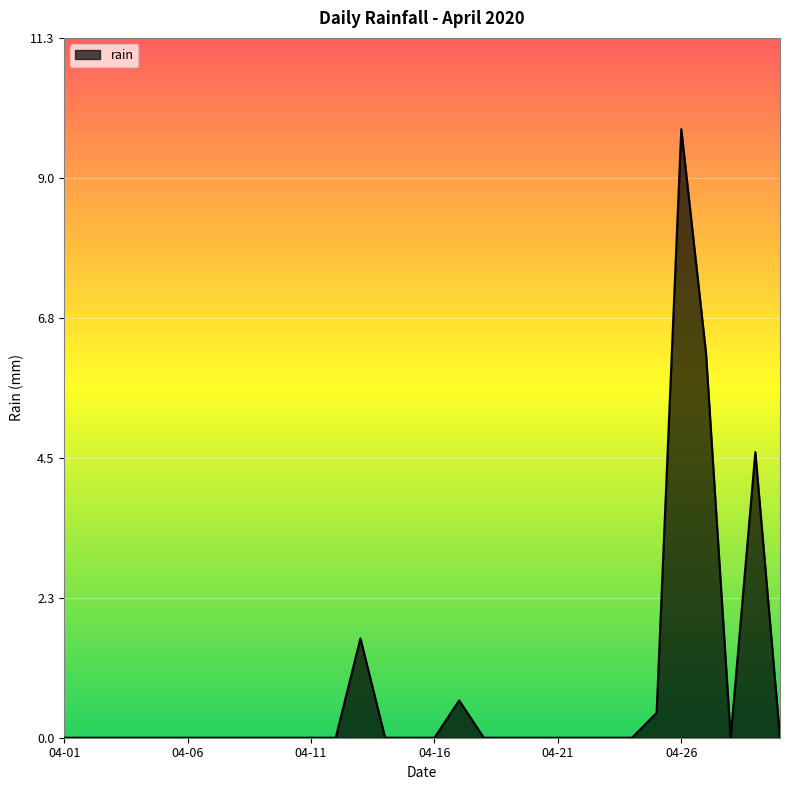

What is the difference between the maximum and minimum values?

9.8